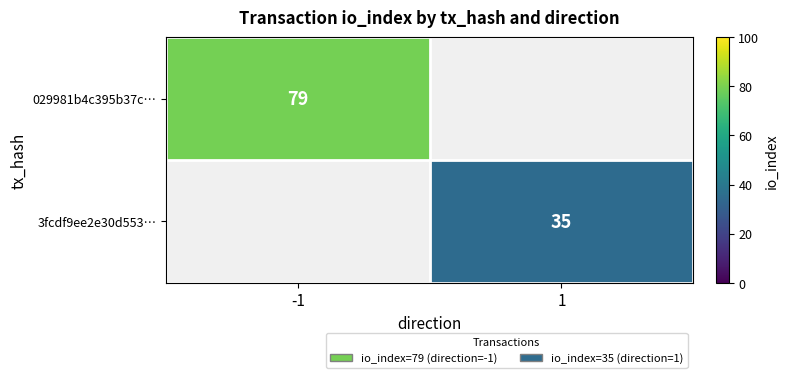

Is the value of 029981b4c395b37c… at -1 greater than the value of 3fcdf9ee2e30d553… at 1?

Yes